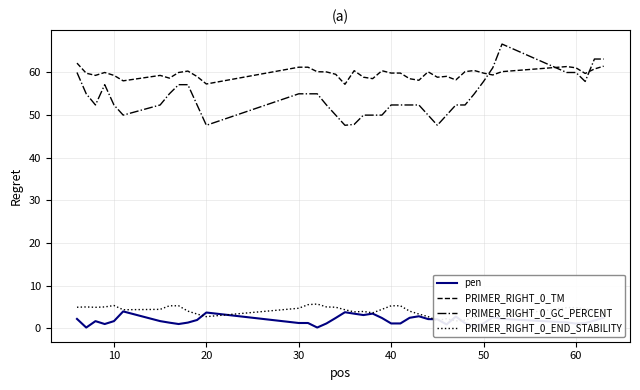

List the series in order of their peak value, lowest first.

pen, PRIMER_RIGHT_0_END_STABILITY, PRIMER_RIGHT_0_TM, PRIMER_RIGHT_0_GC_PERCENT